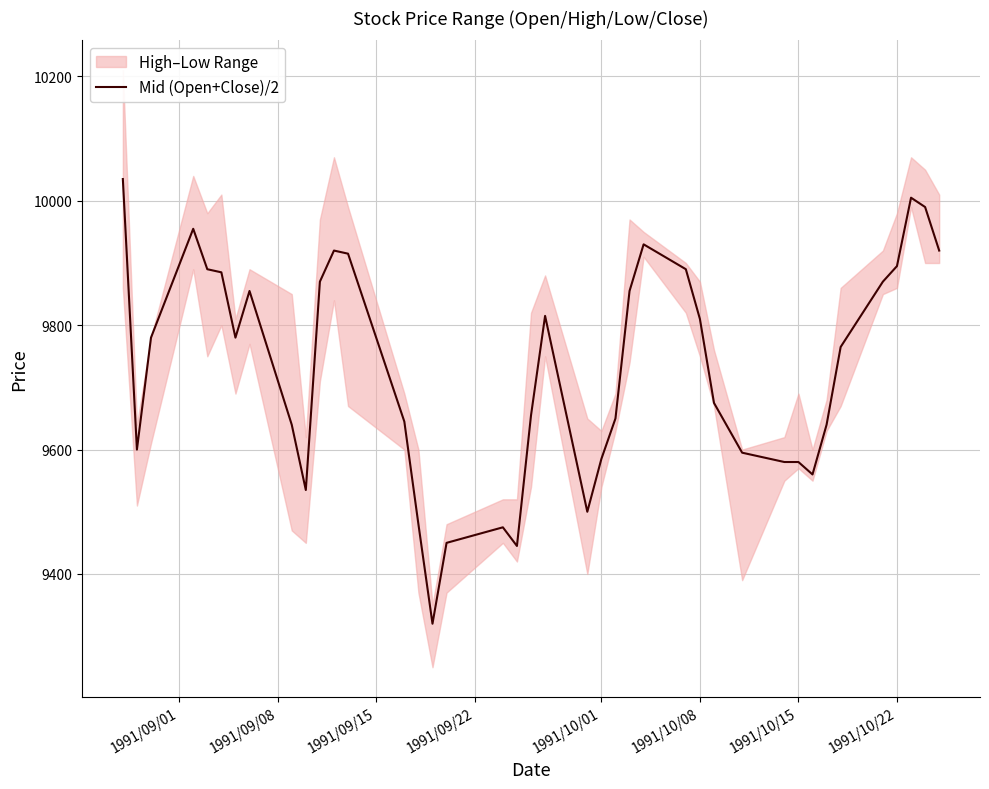

What is the maximum value for Mid (Open+Close)/2?

10035